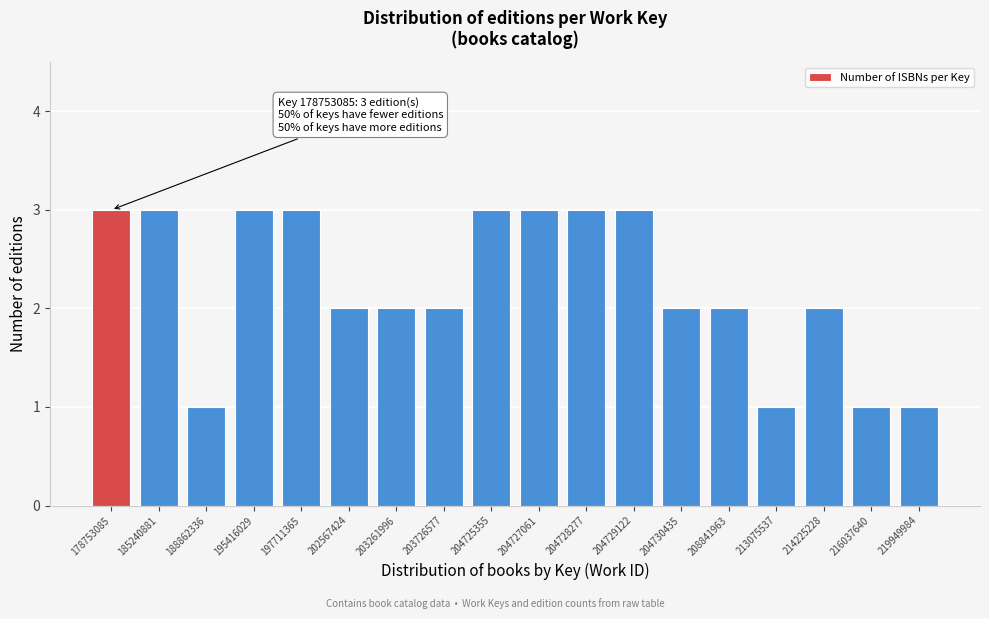

Reading left to right, transcribe all the data shown in this chart.

3	3	1	3	3	2	2	2	3	3	3	3	2	2	1	2	1	1